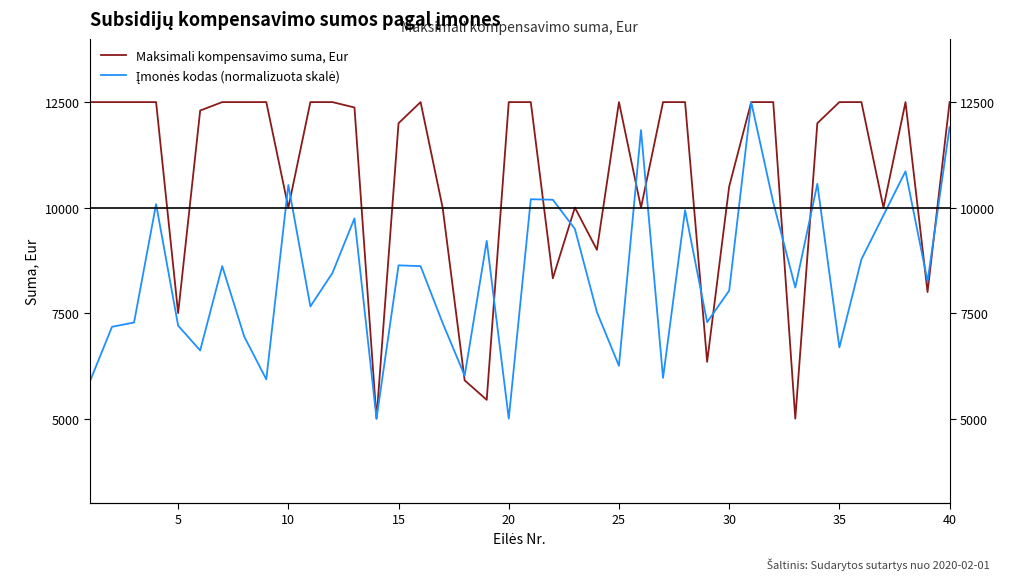

How many data points in Įmonės kodas (normalizuota skalė) are above 8450?

20